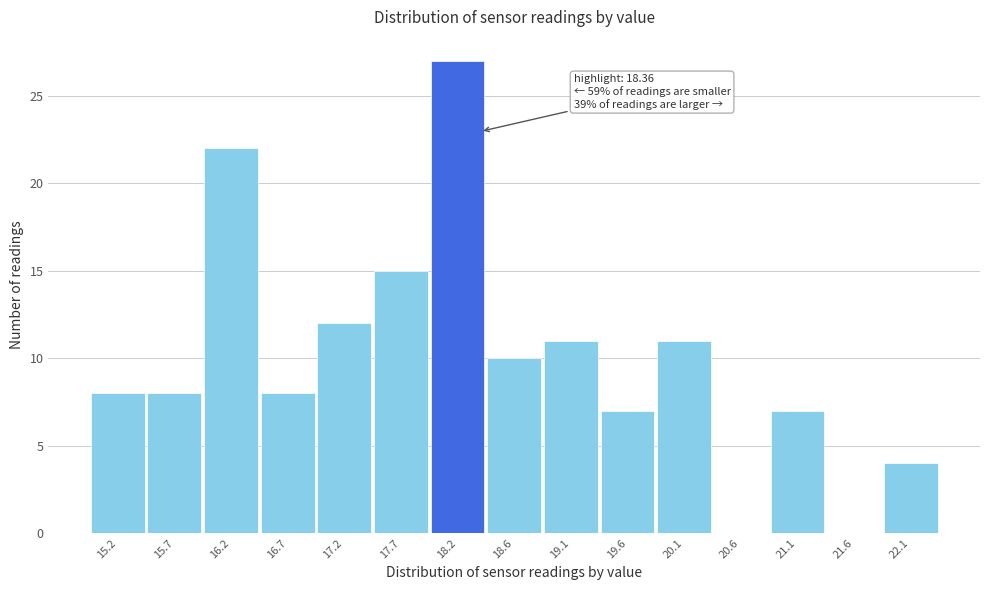

Which range on the x-axis has the tallest bar?

17.90 to 18.40